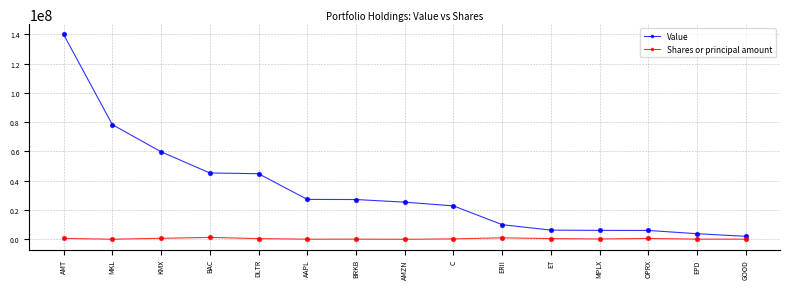

At which category is the sum across all series the highest?

AMT